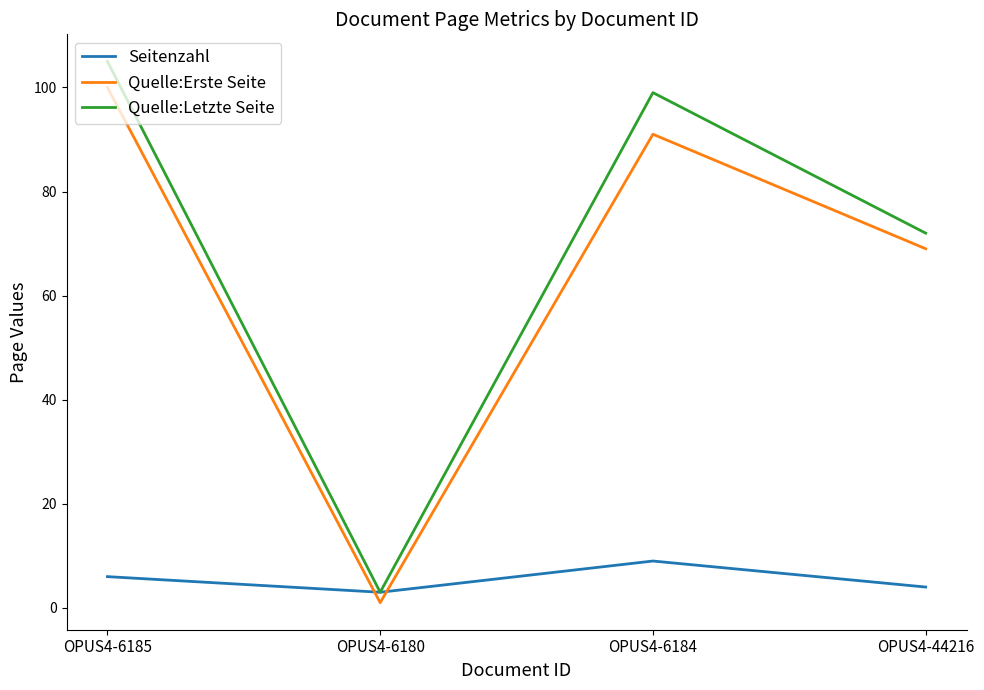

What is the average value of the Seitenzahl series?

6